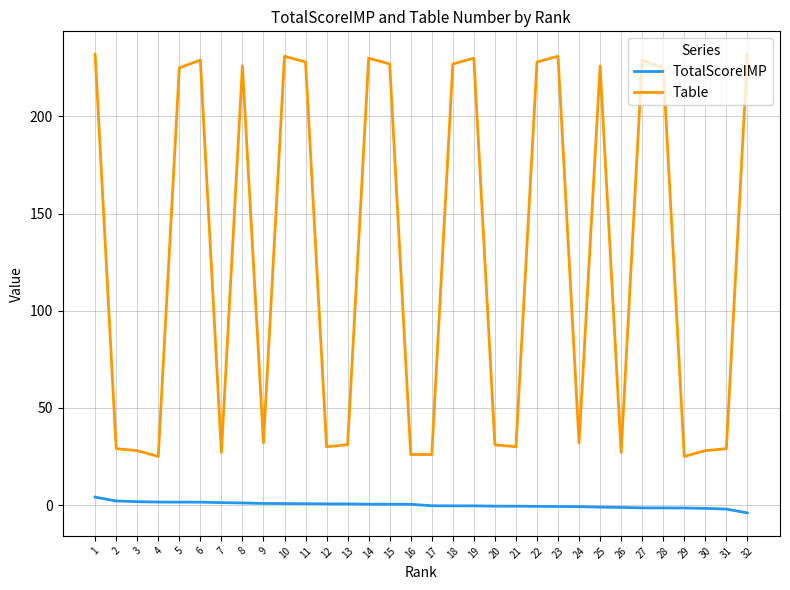

The value of TotalScoreIMP at 24 is -0.8. True or false?

True